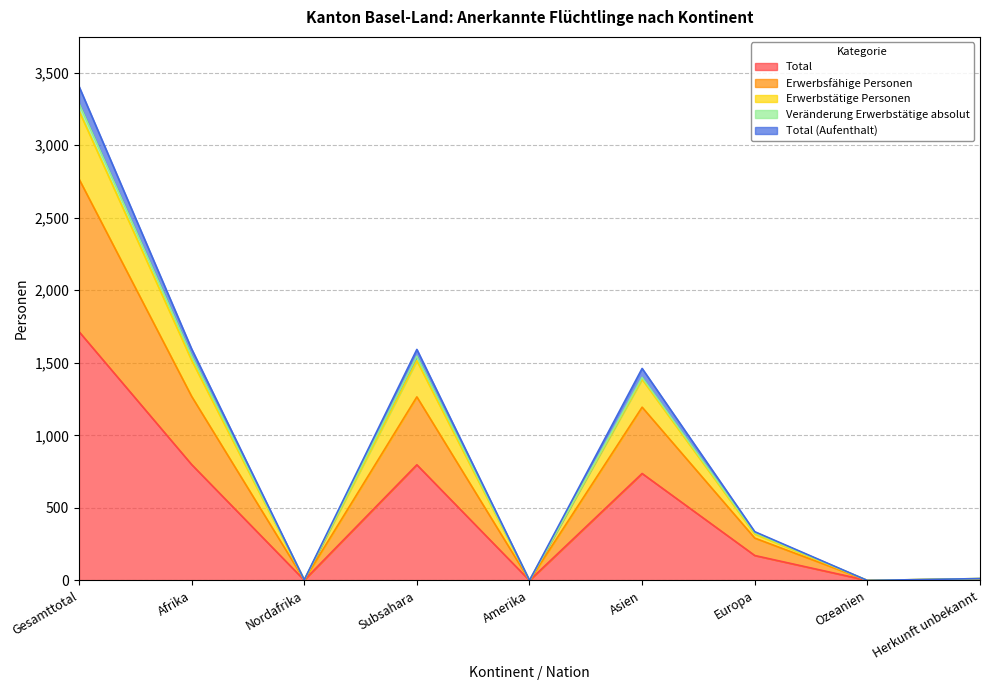

What are all the series names shown in the legend?

Total, Erwerbsfähige Personen, Erwerbstätige Personen, Veränderung Erwerbstätige absolut, Total (Aufenthalt)